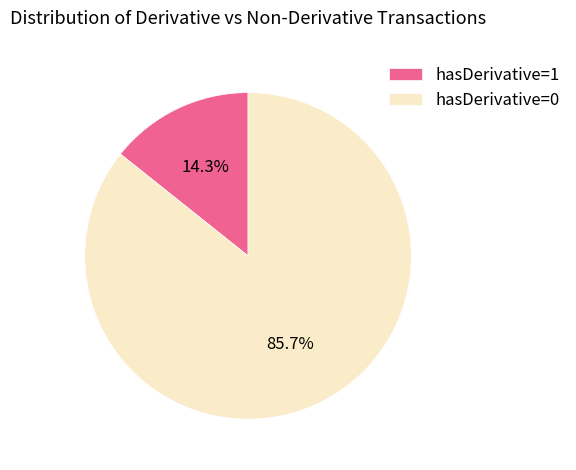

Which category accounts for the majority?

hasDerivative=0